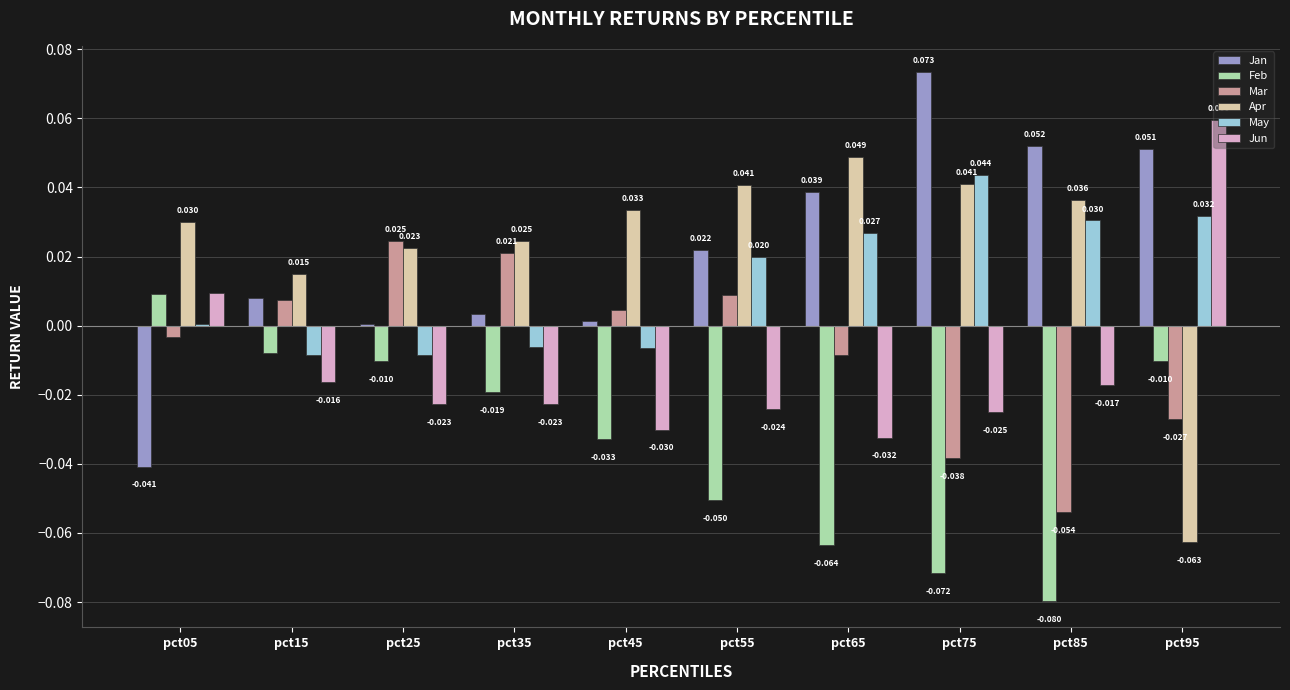

Rank the series by their maximum value, from highest to lowest.

Jan, Jun, Apr, May, Mar, Feb